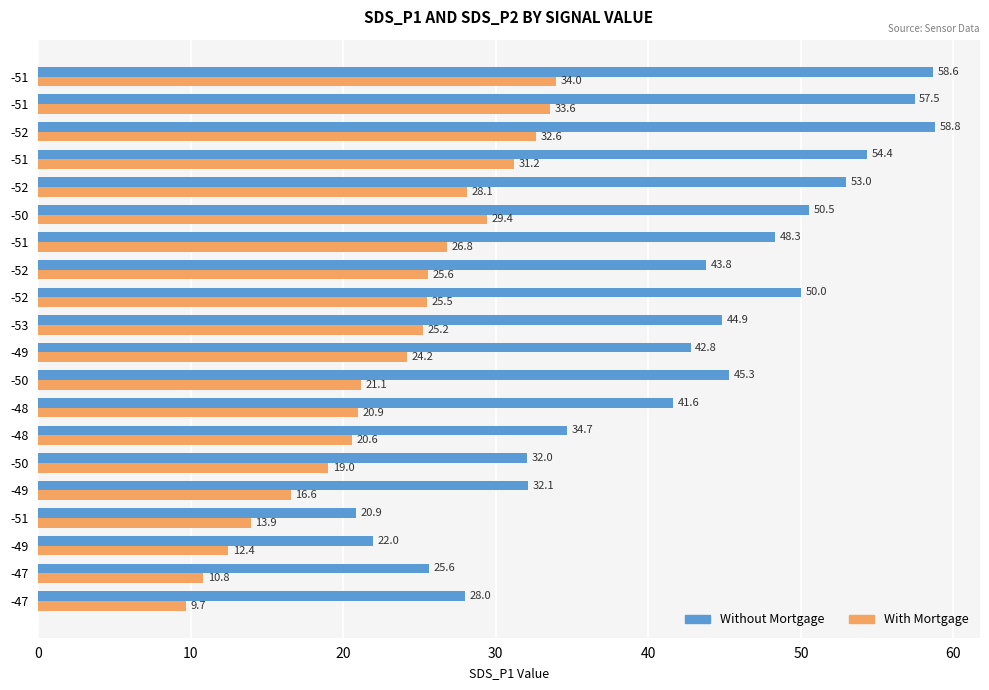

What are all the series names shown in the legend?

Without Mortgage, With Mortgage